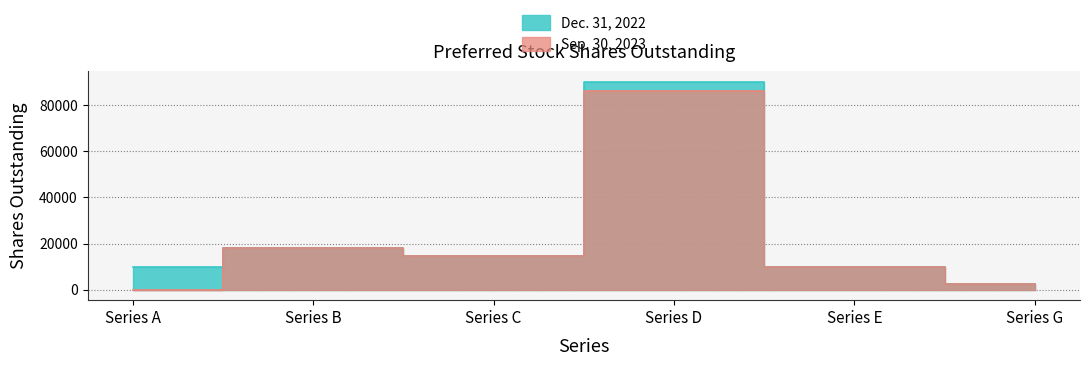

Rank the series by their average value, from lowest to highest.

Sep. 30, 2023, Dec. 31, 2022